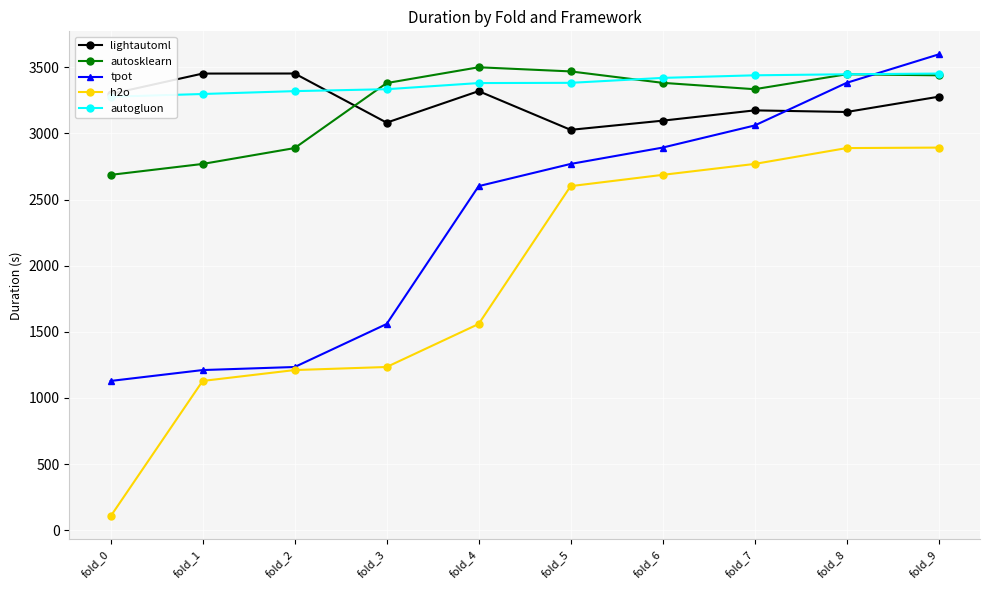

What is the difference between the maximum and minimum values in the tpot series?

2468.4